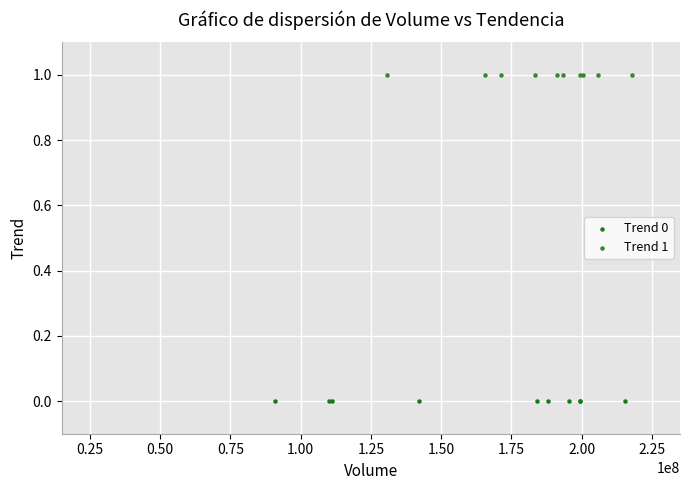

Which series reaches the maximum Y coordinate?

Trend 1